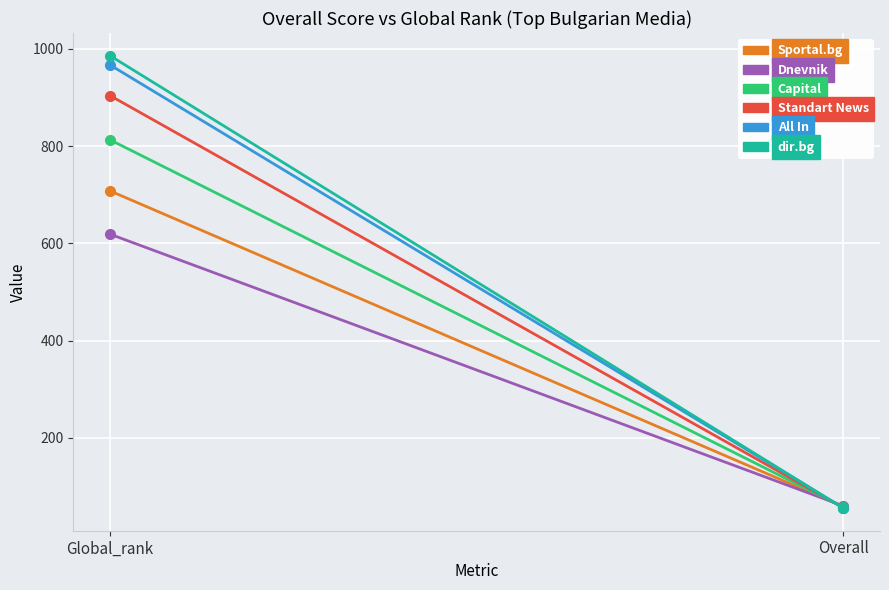

How many All In values are between 56 and 967?

2